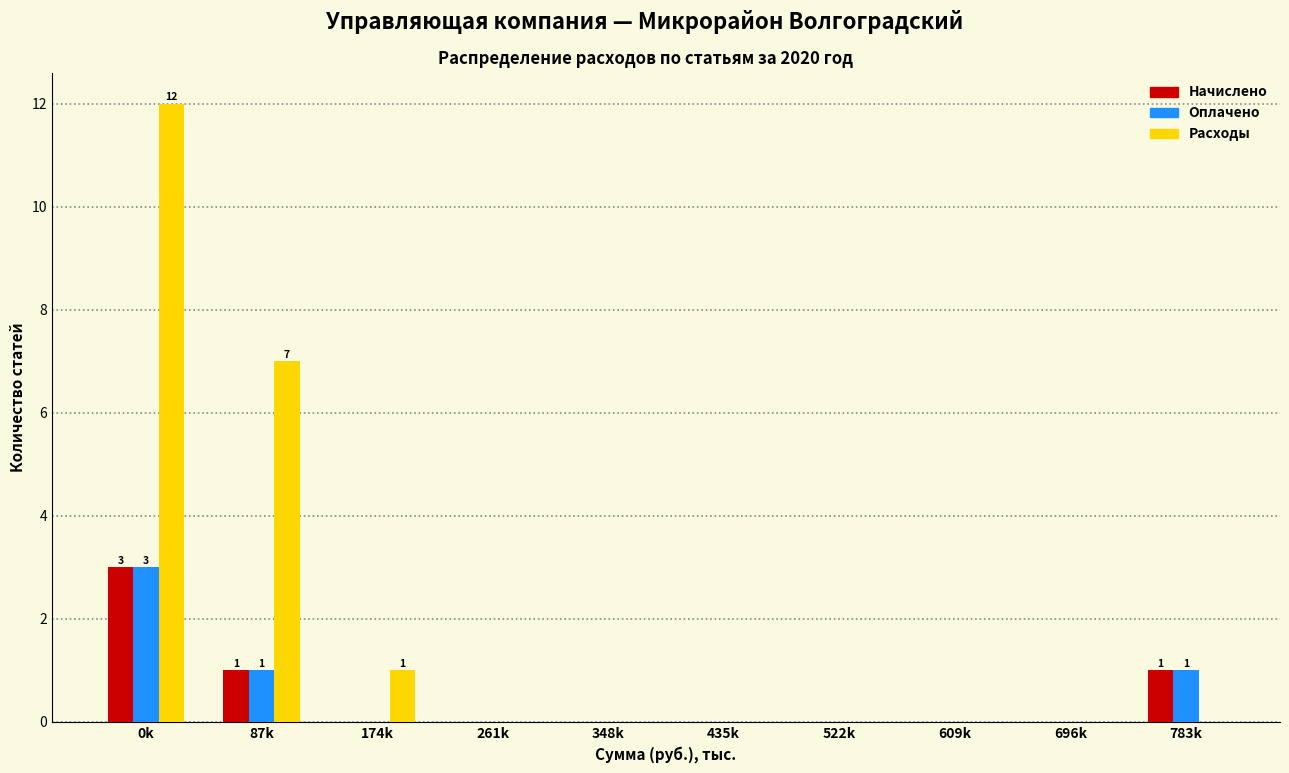

Reading left to right, extract all data points from this chart.

Начислено: 0k=3	87k=1	174k=0	261k=0	348k=0	435k=0	522k=0	609k=0	696k=0	783k=1
Оплачено: 0k=3	87k=1	174k=0	261k=0	348k=0	435k=0	522k=0	609k=0	696k=0	783k=1
Расходы: 0k=12	87k=7	174k=1	261k=0	348k=0	435k=0	522k=0	609k=0	696k=0	783k=0